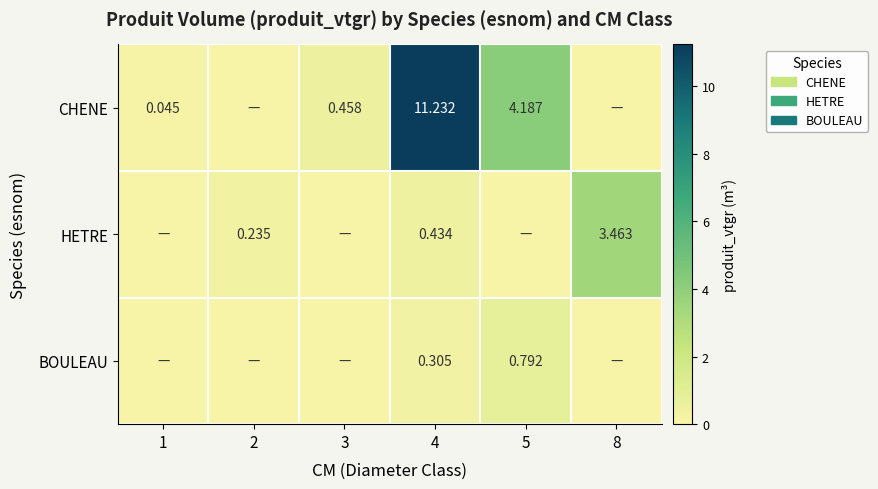

List the series in order of their overall mean, highest first.

CHENE, HETRE, BOULEAU